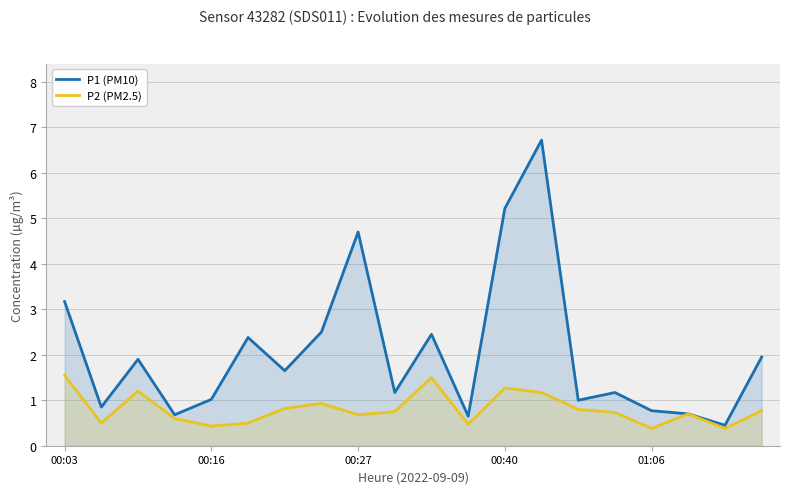

Which series has the widest spread of values?

P1 (PM10)